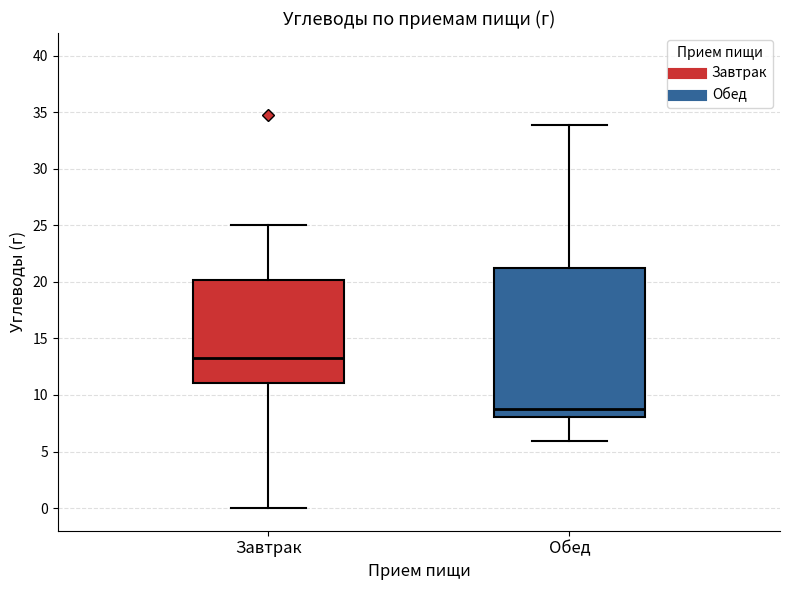

Reading left to right, read every box against the y-axis: the position of its median line, the range the box covers, and the ends of its whiskers. The values are not printed on the chart, so give them approximately, as read against the axis.

Завтрак: median 13.5, box 11.0 to 20.0, whiskers 0.0 to 25.0
Обед: median 9.0, box 8.0 to 21.5, whiskers 6.0 to 34.0